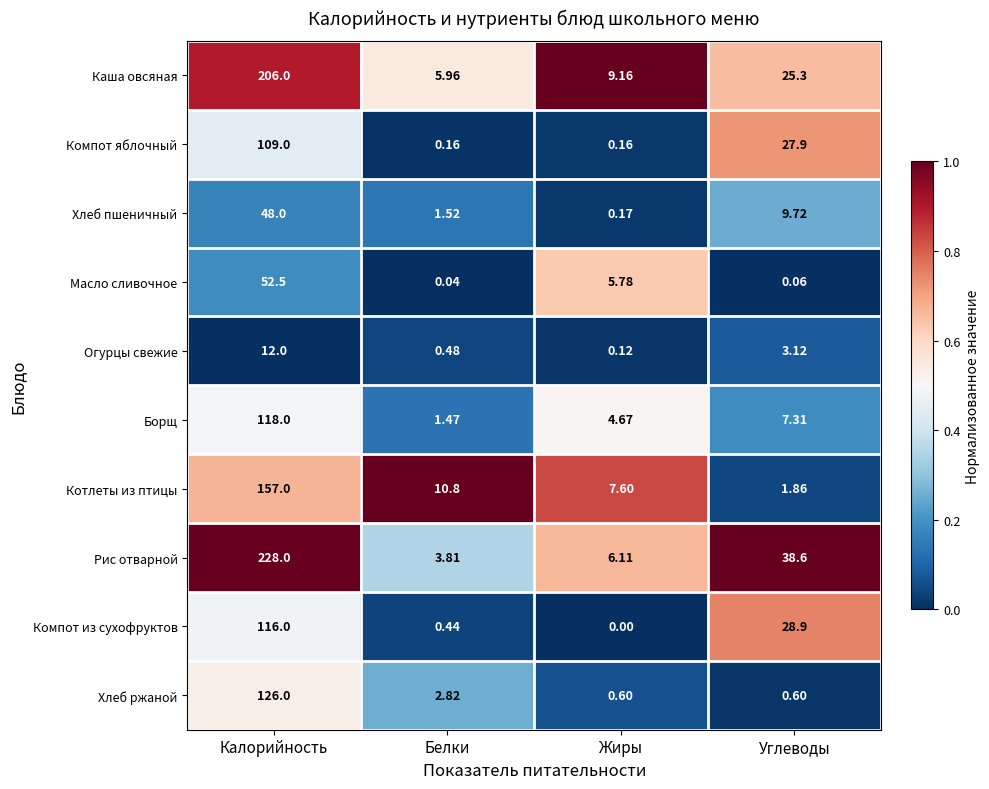

At which label does Компот из сухофруктов first exceed 28?

Калорийность